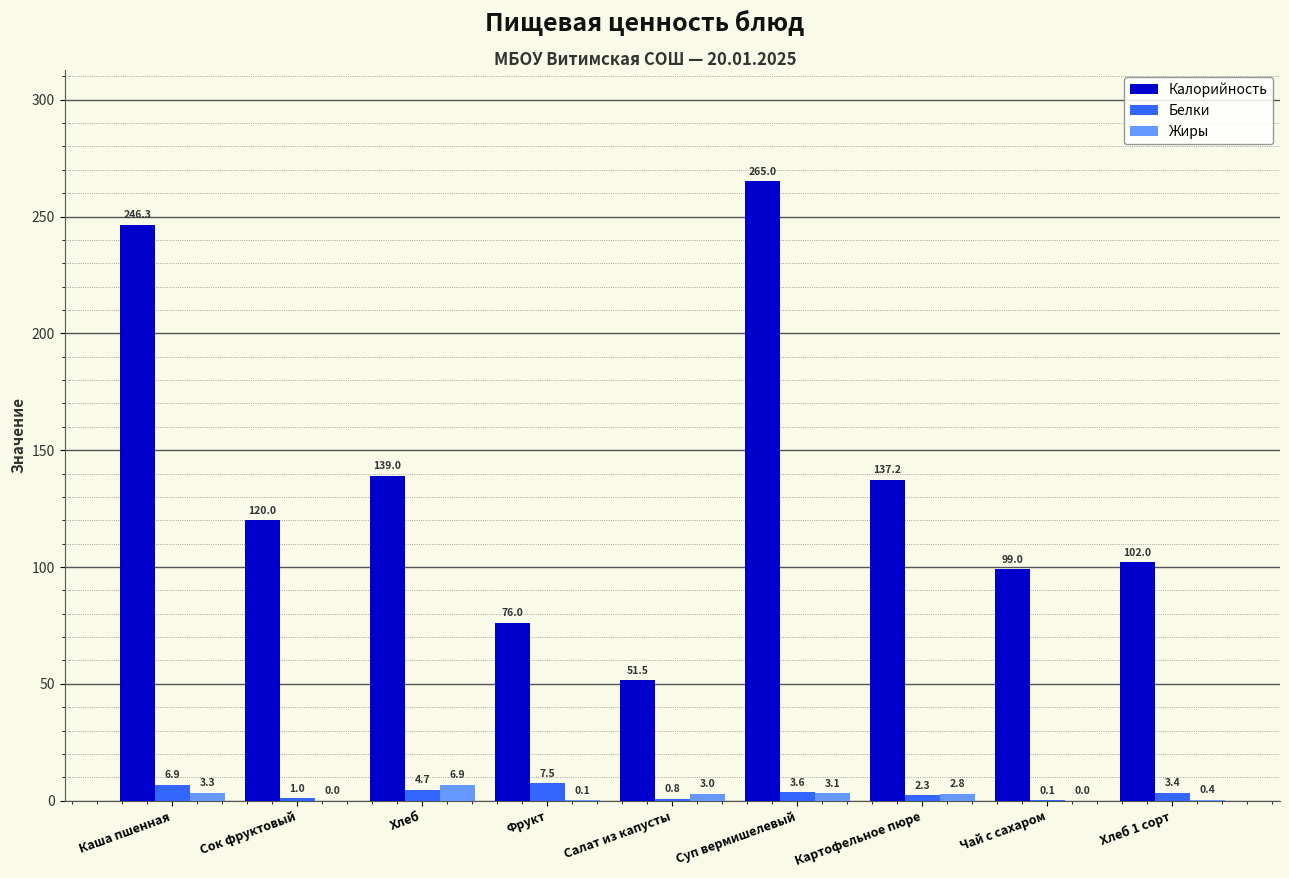

Does the chart contain stacked bars?

No